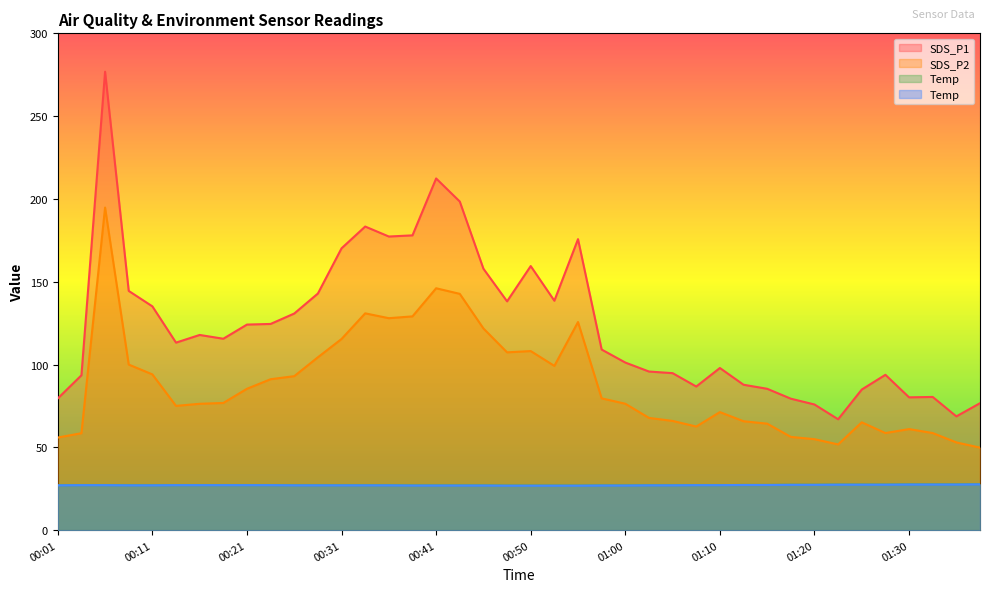

At which category does the chart reach its peak across all series?

00:06